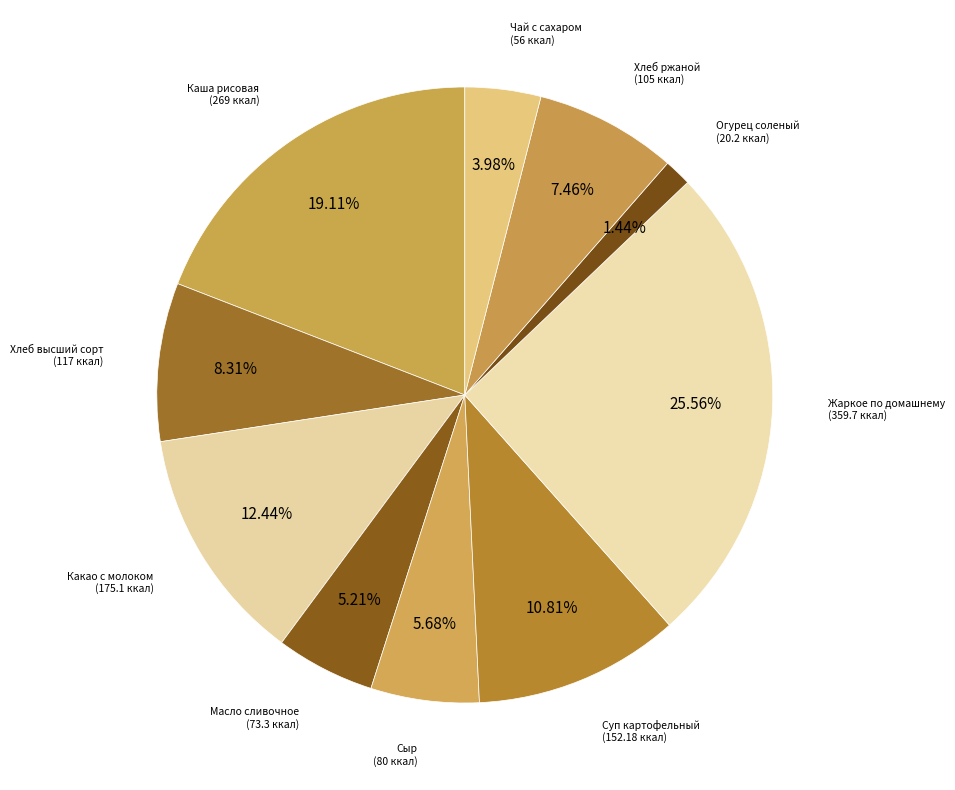

Count the number of slices in the pie.

10